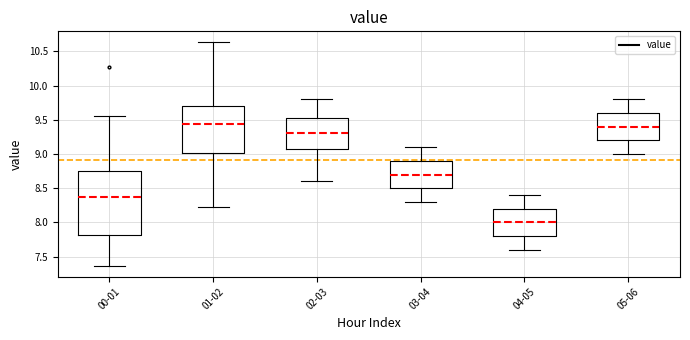

Reading left to right, transcribe this box plot: for each box, give where its median line is, the range the box spans, and where its two whiskers end, as read against the y-axis. The values are not printed on the chart, so give them approximately, as read against the axis.

00-01: median 8.35, box 7.80 to 8.75, whiskers 7.35 to 9.55
01-02: median 9.45, box 9.00 to 9.70, whiskers 8.25 to 10.65
02-03: median 9.30, box 9.10 to 9.55, whiskers 8.60 to 9.80
03-04: median 8.70, box 8.50 to 8.90, whiskers 8.30 to 9.10
04-05: median 8.00, box 7.80 to 8.20, whiskers 7.60 to 8.40
05-06: median 9.40, box 9.20 to 9.60, whiskers 9.00 to 9.80